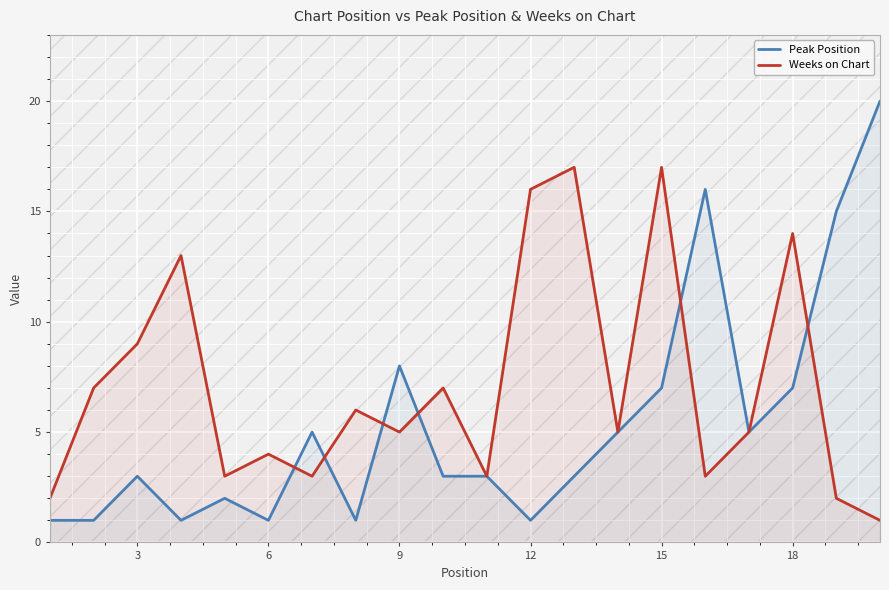

How many times do Weeks on Chart and Peak Position cross each other?

6